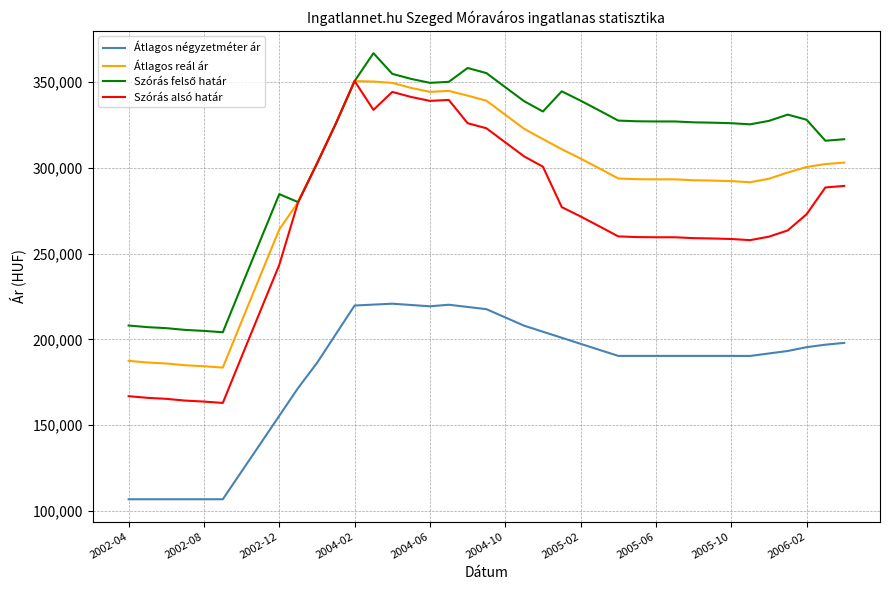

Which series has the widest spread of values?

Szórás alsó határ